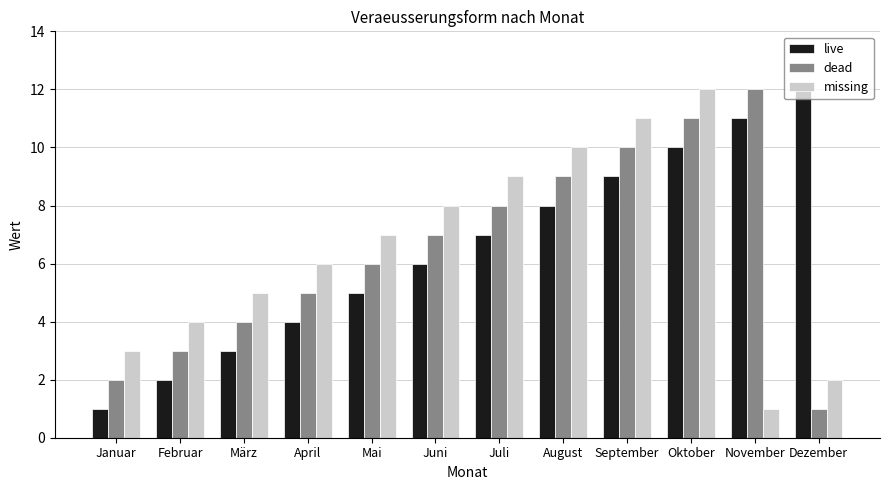

Between August and November, which series saw the biggest shift?

missing